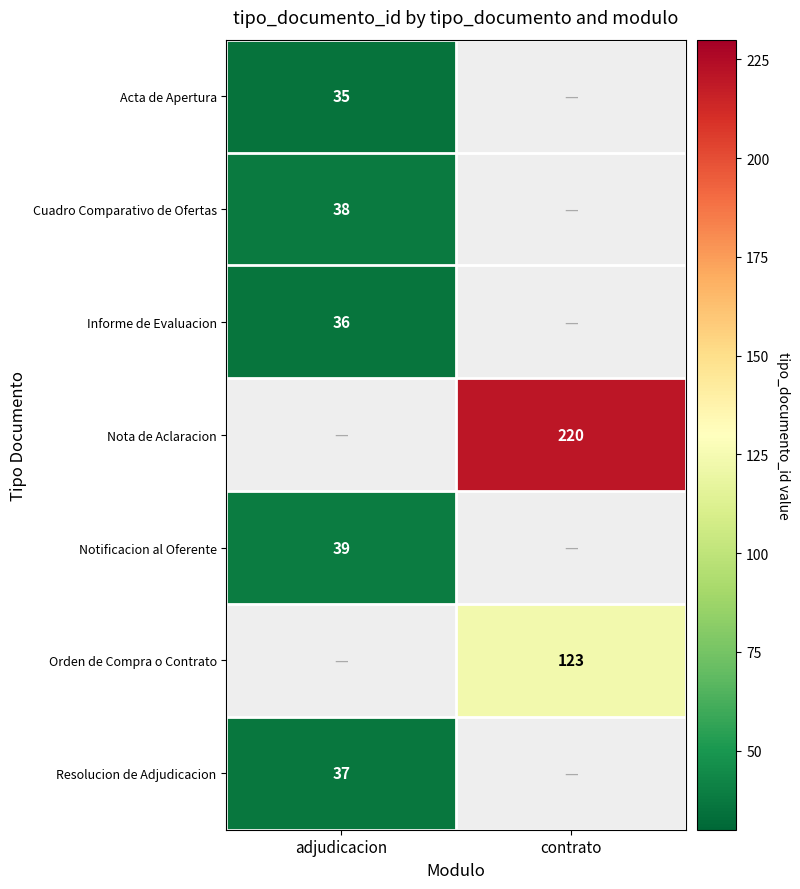

Is it true that Orden de Compra o Contrato equals 221 at contrato?

False